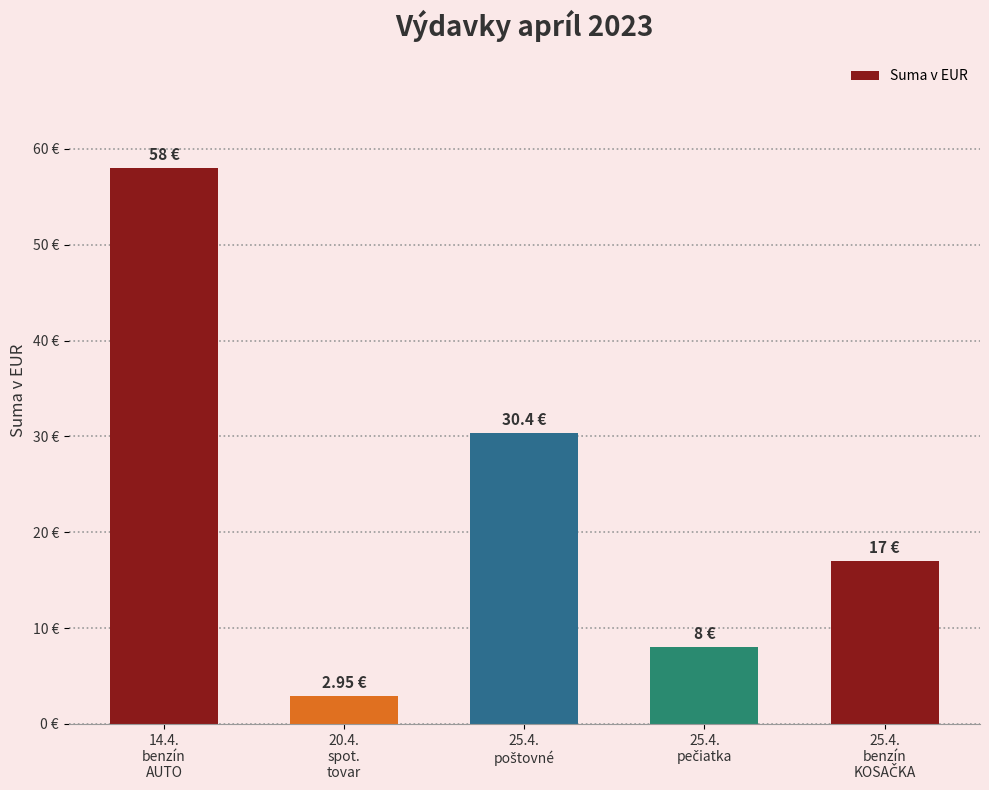

Does the chart contain any negative values?

No